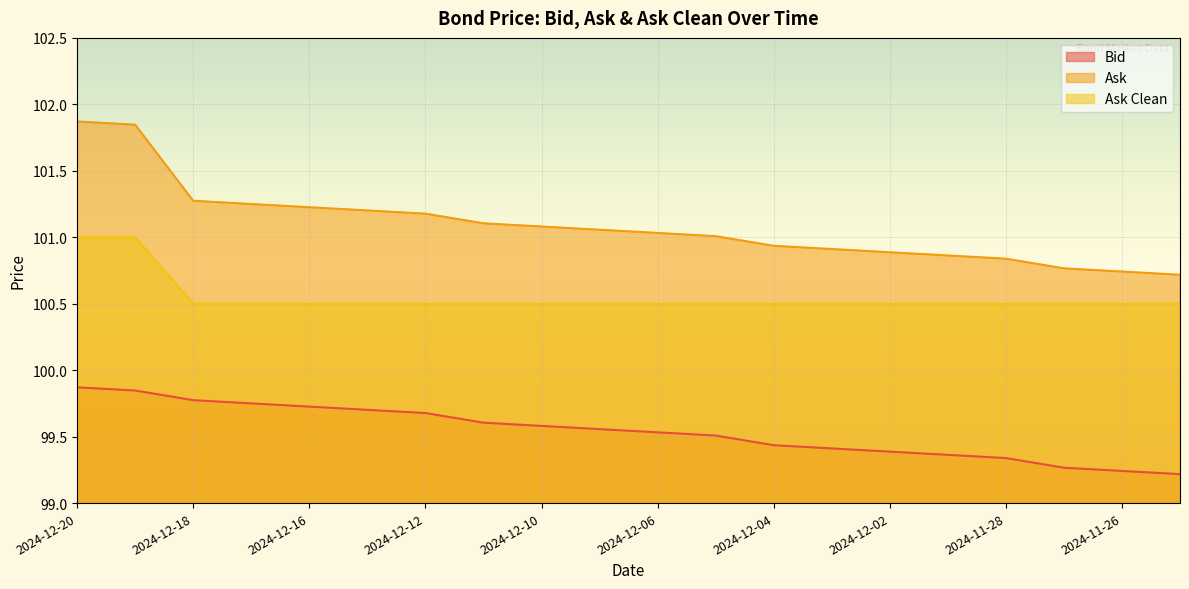

Rank the series by their average value, from lowest to highest.

Bid, Ask Clean, Ask